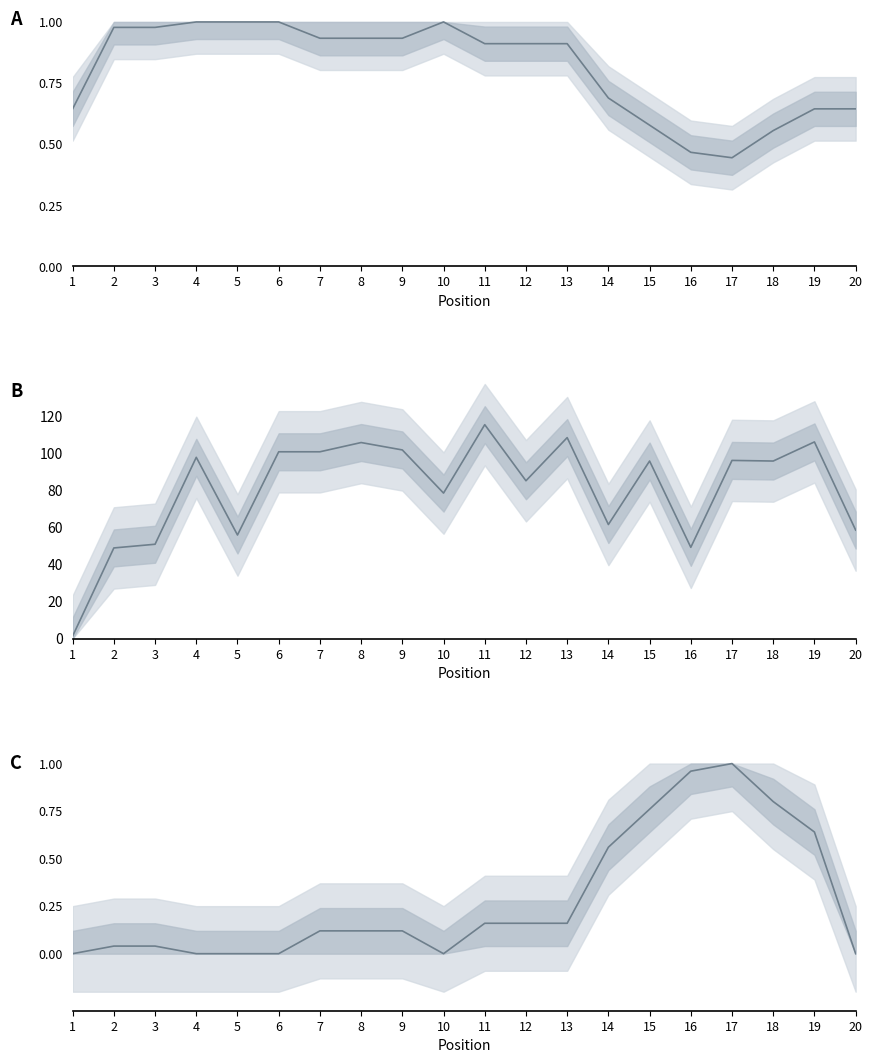

How many interior local valleys does the Weeks on Chart series have?

6